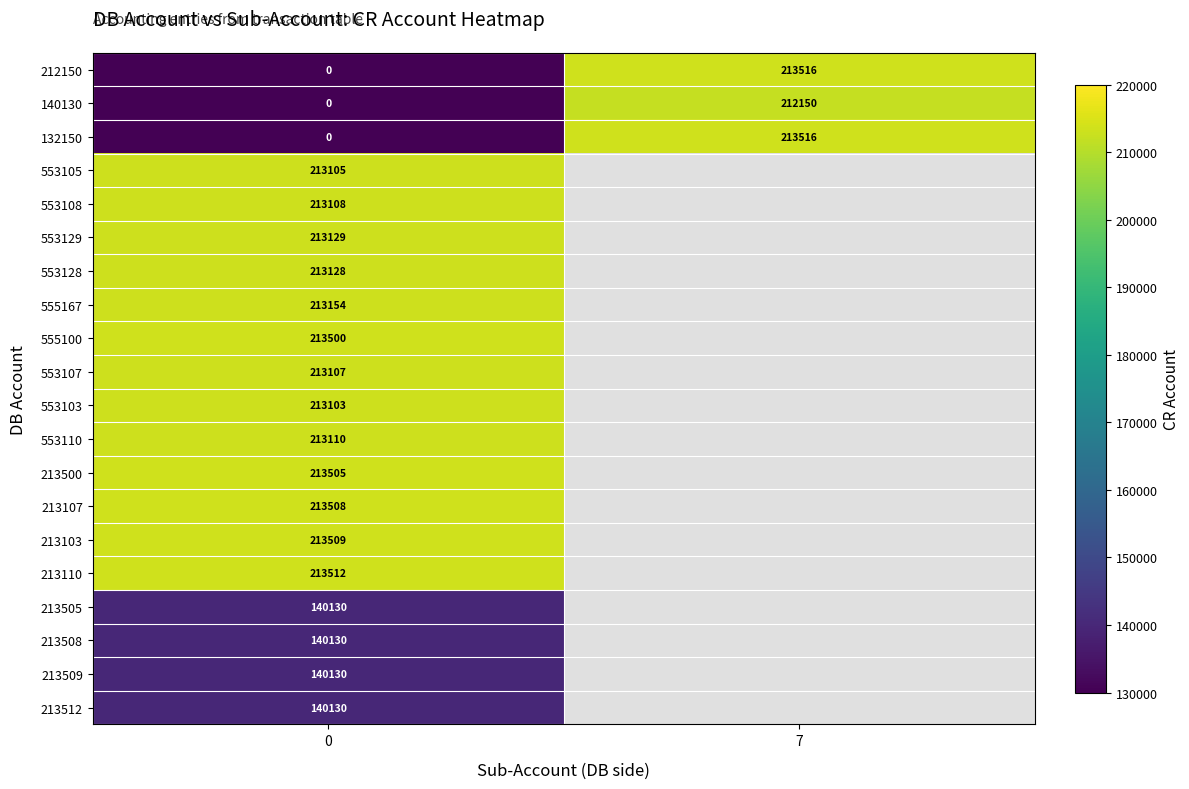

What is the total value across all series at 0?

3332998